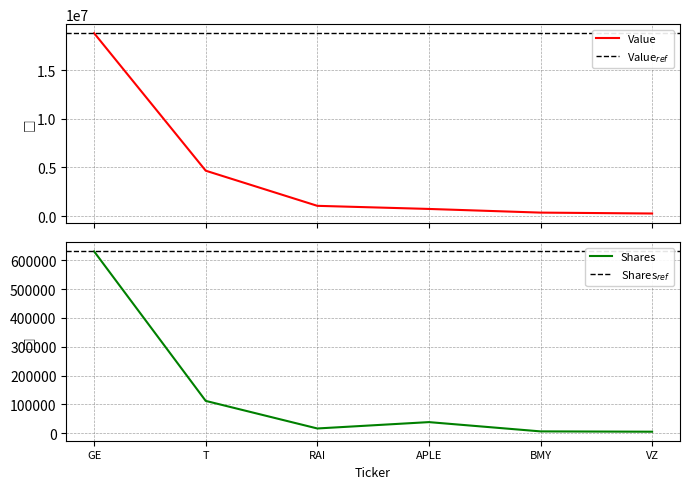

What is the highest value of the Value series?

18786000